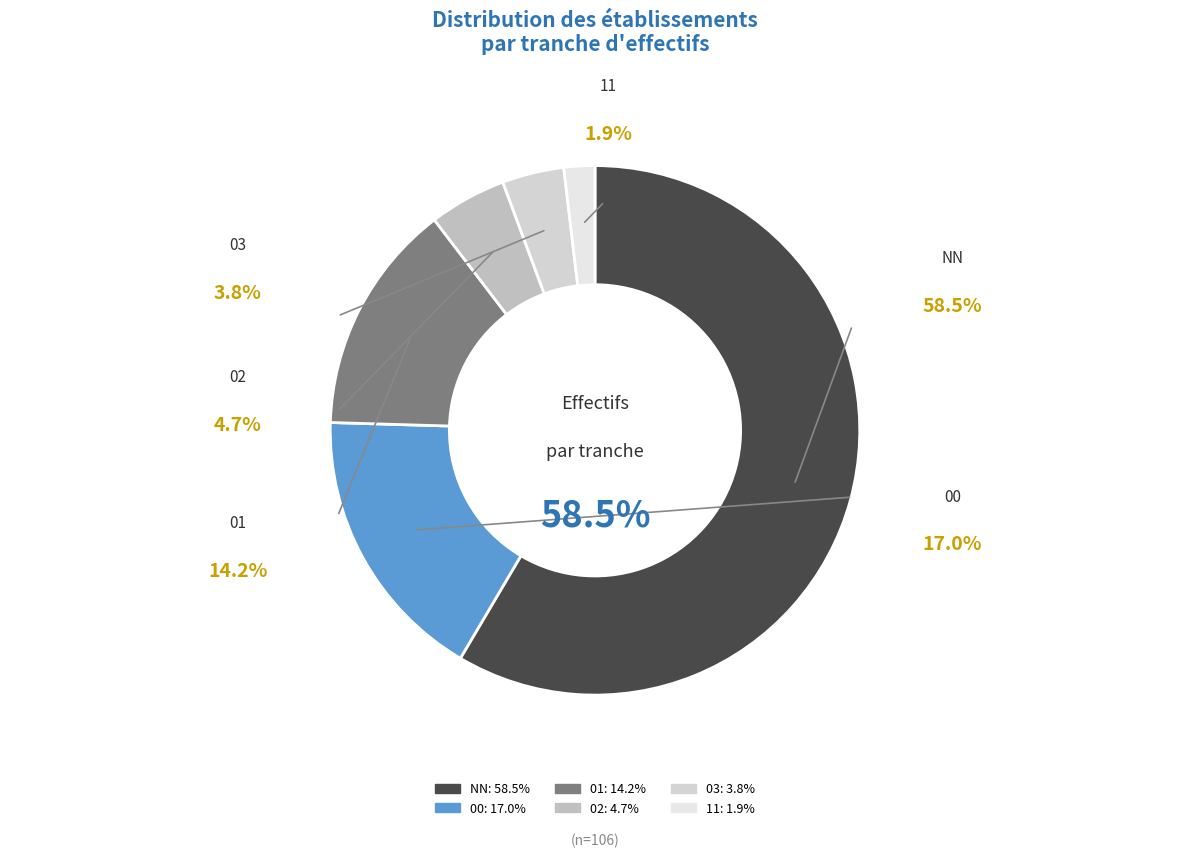

Count the number of slices in the pie.

6